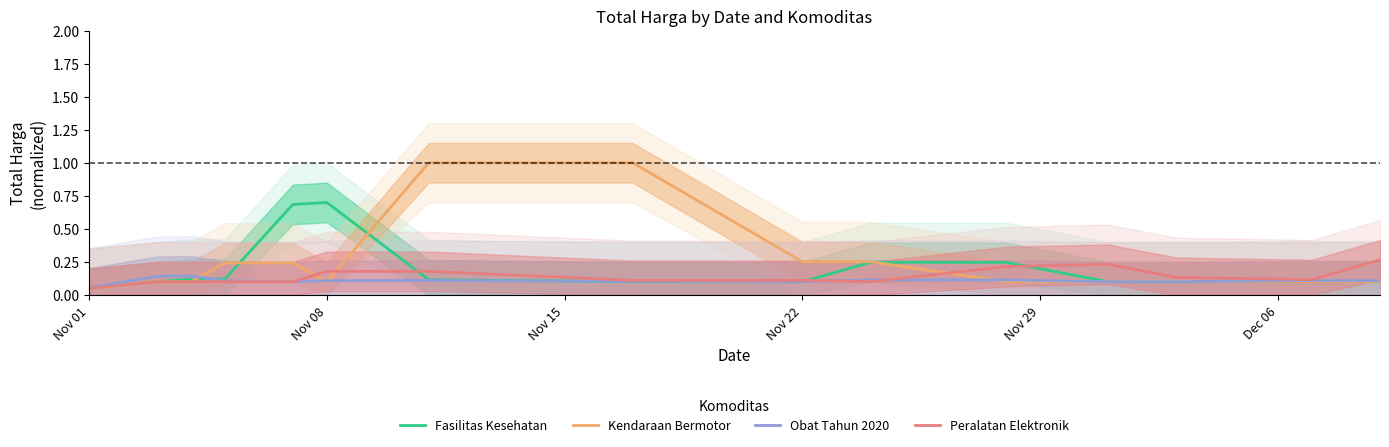

Where is Fasilitas Kesehatan nearest to the value 0?

Nov 01